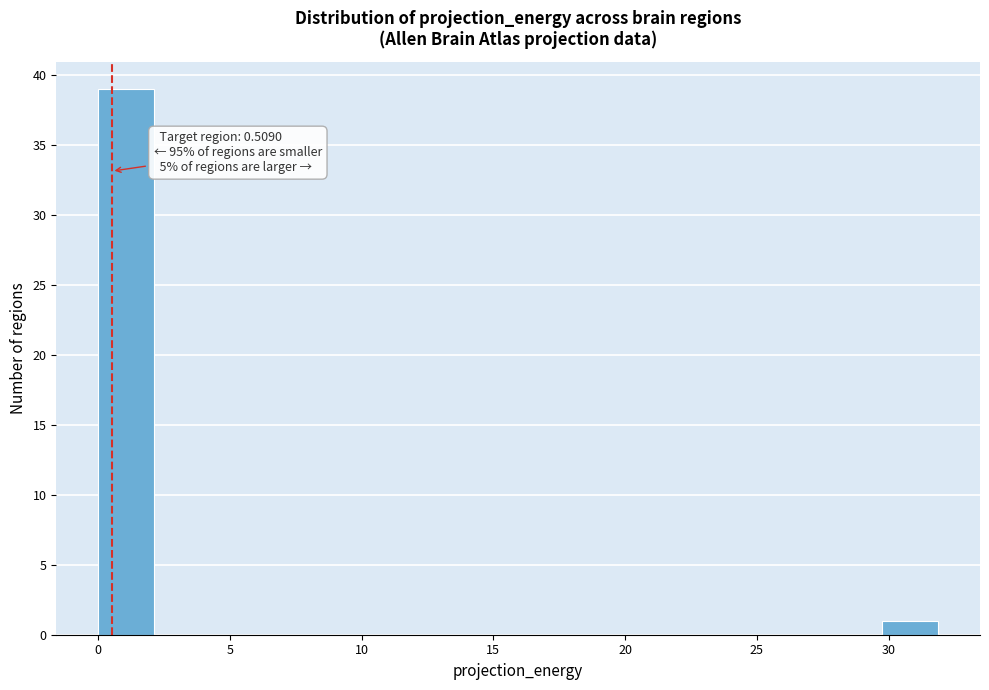

Which range on the x-axis has the tallest bar?

0.0 to 2.0